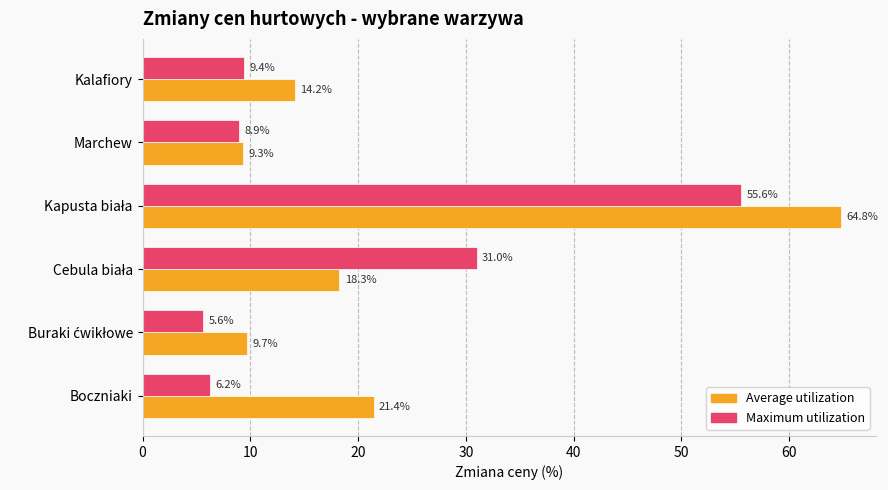

Which series has the widest spread of values?

Average utilization